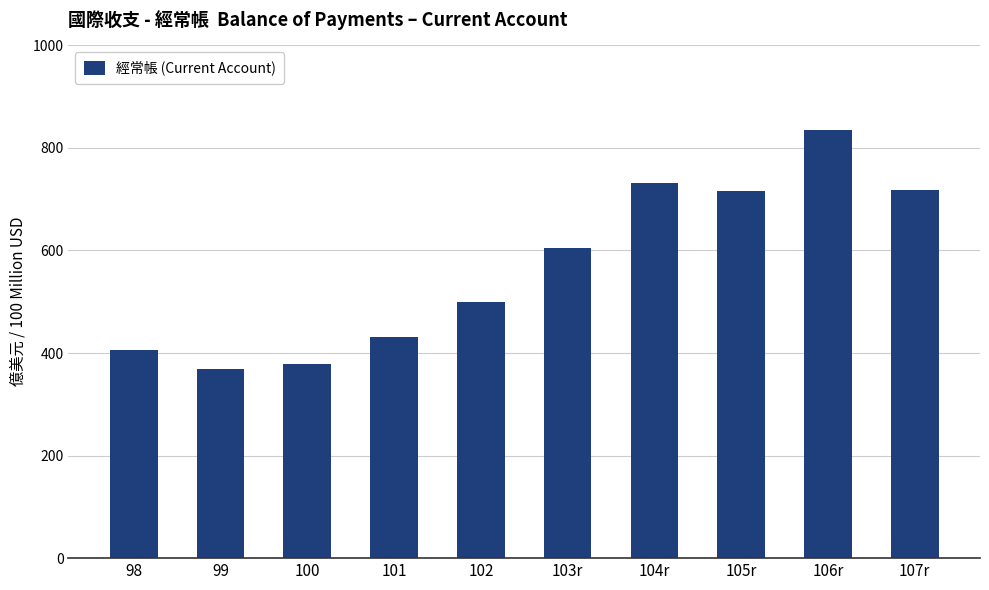

Count the number of data series in this chart.

1